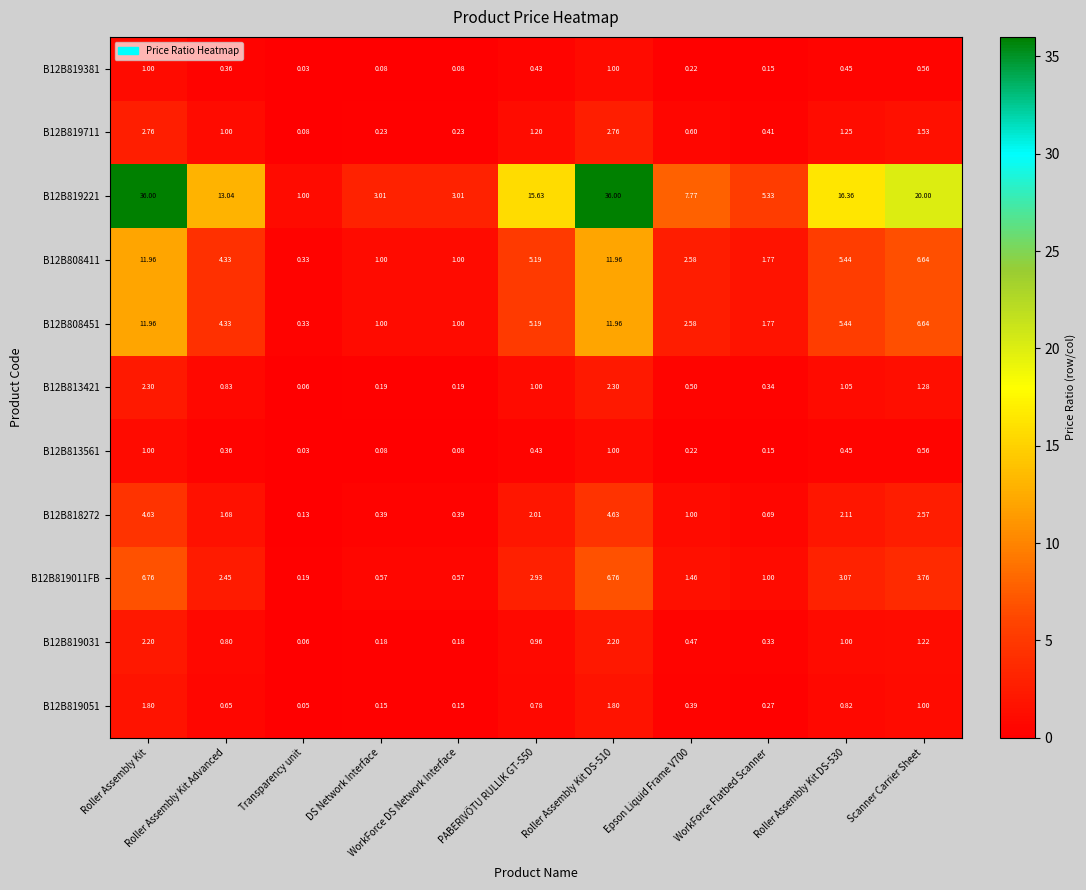

Count the number of categories in the chart.

11